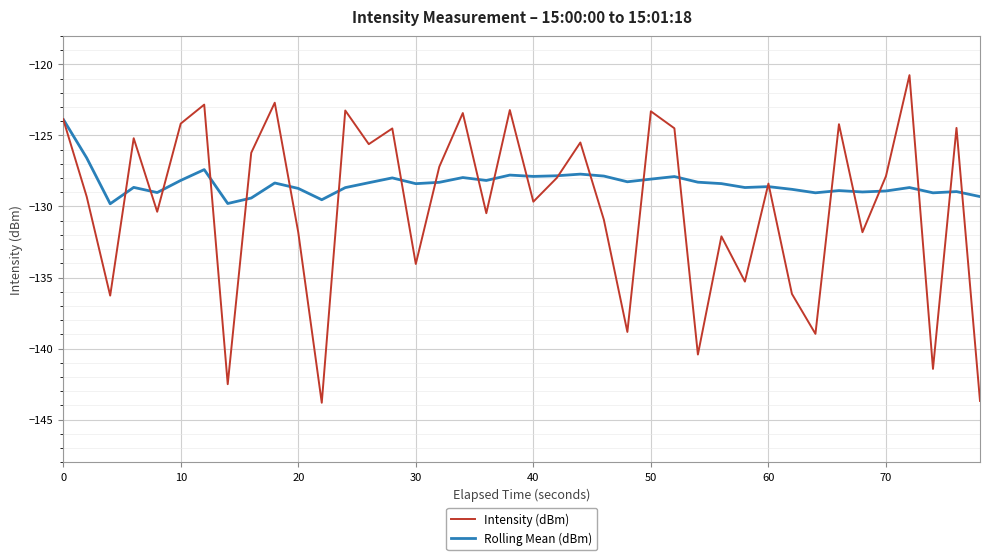

Rank the series by their maximum value, from lowest to highest.

Rolling Mean (dBm), Intensity (dBm)